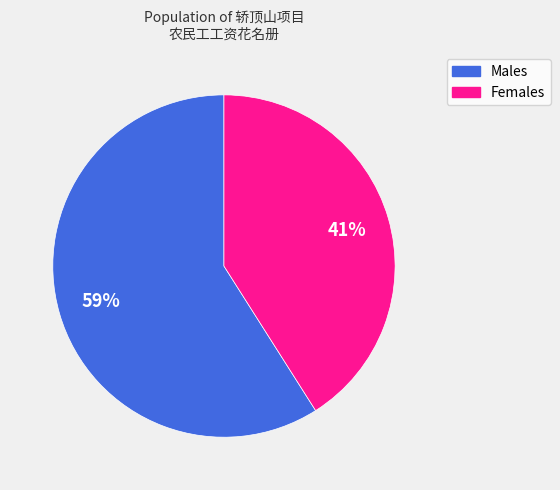

To the nearest percent, what is the difference between the largest and smallest slice percentages?

18%